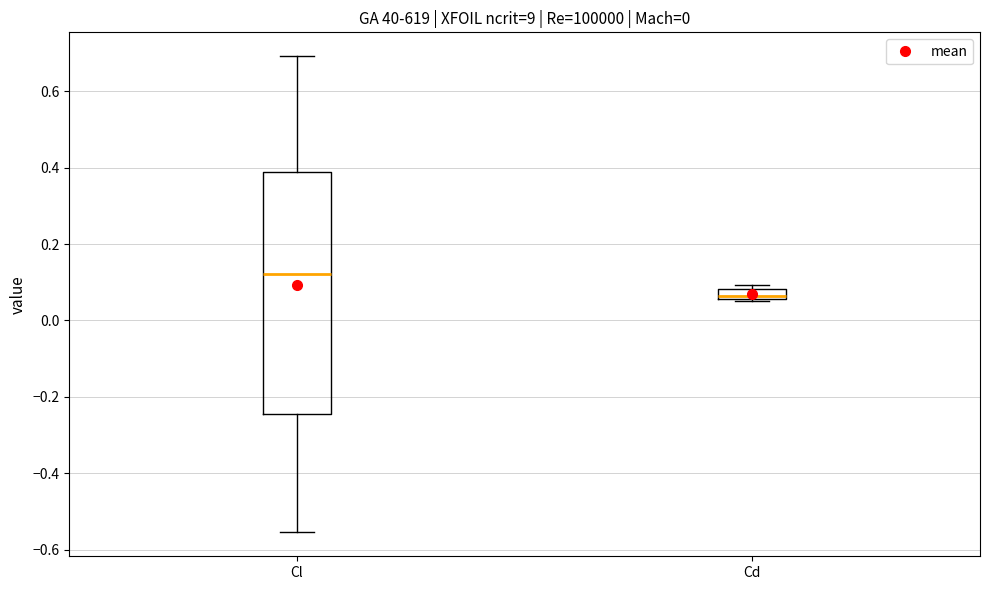

Which box has the lowest median line?

Cd